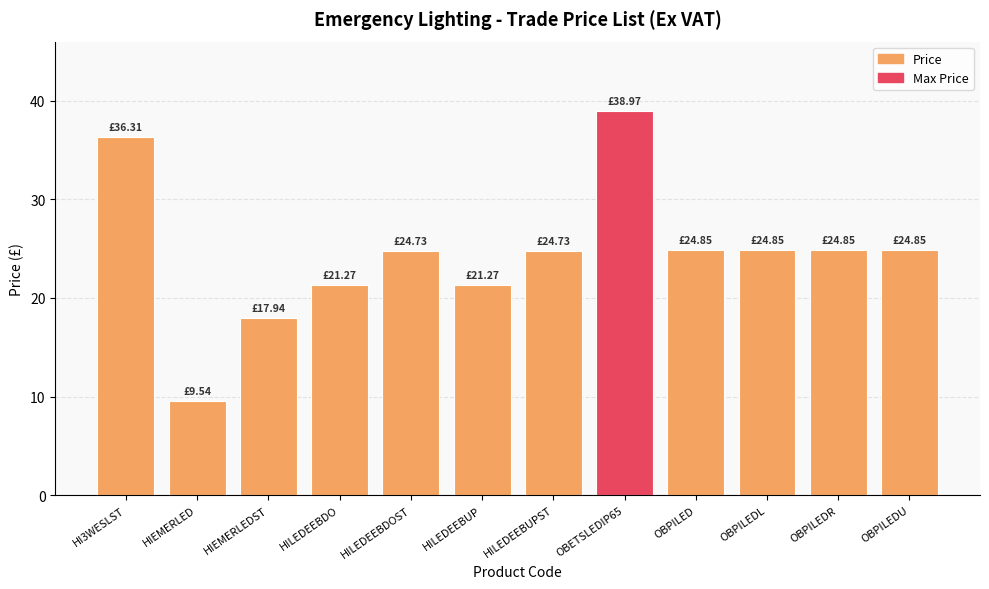

Does the chart contain stacked bars?

No